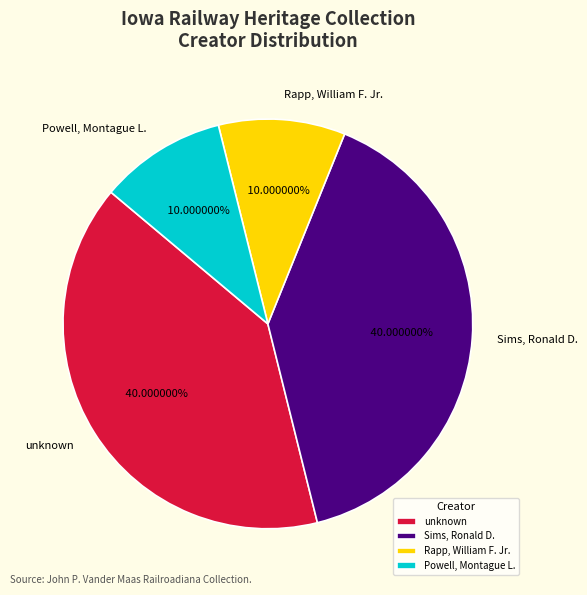

Is there any slice that represents more than half of the pie?

No